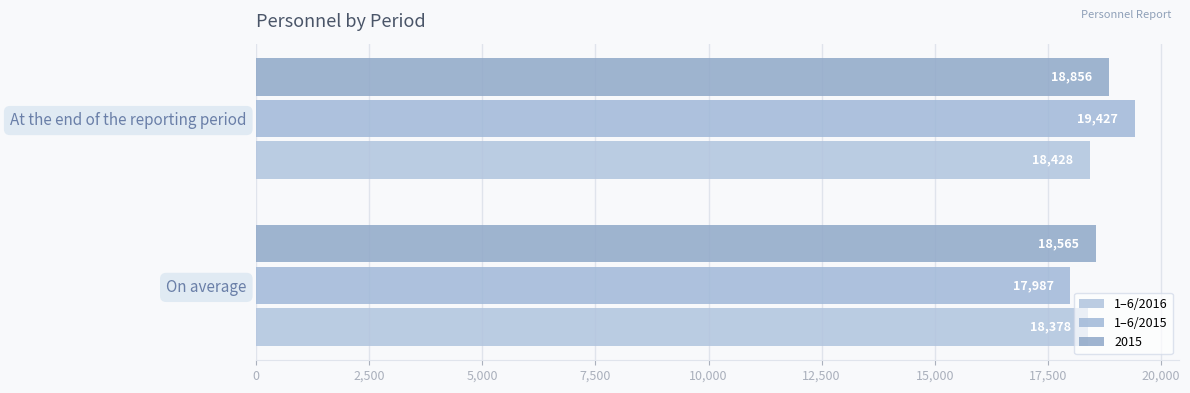

How many categories are shown in the chart?

2